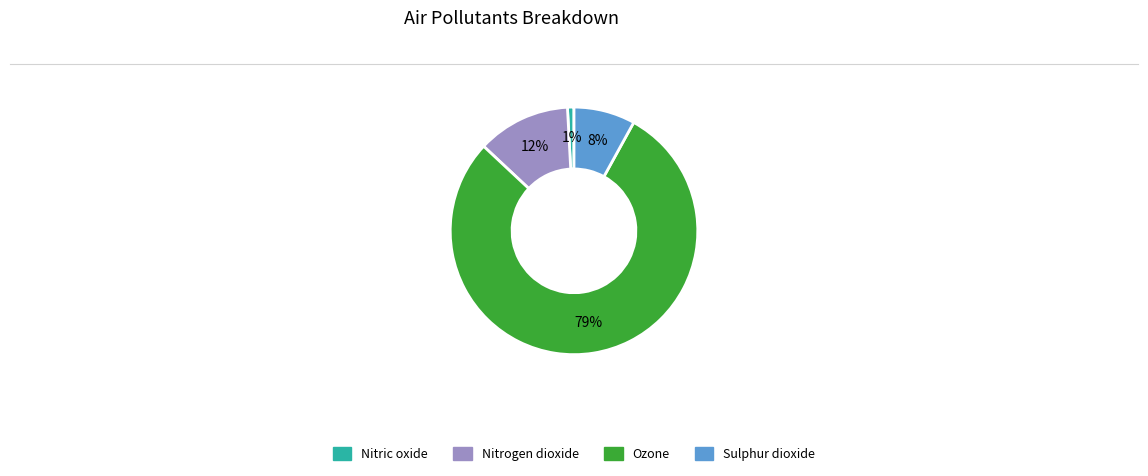

Count the number of slices in the pie.

4